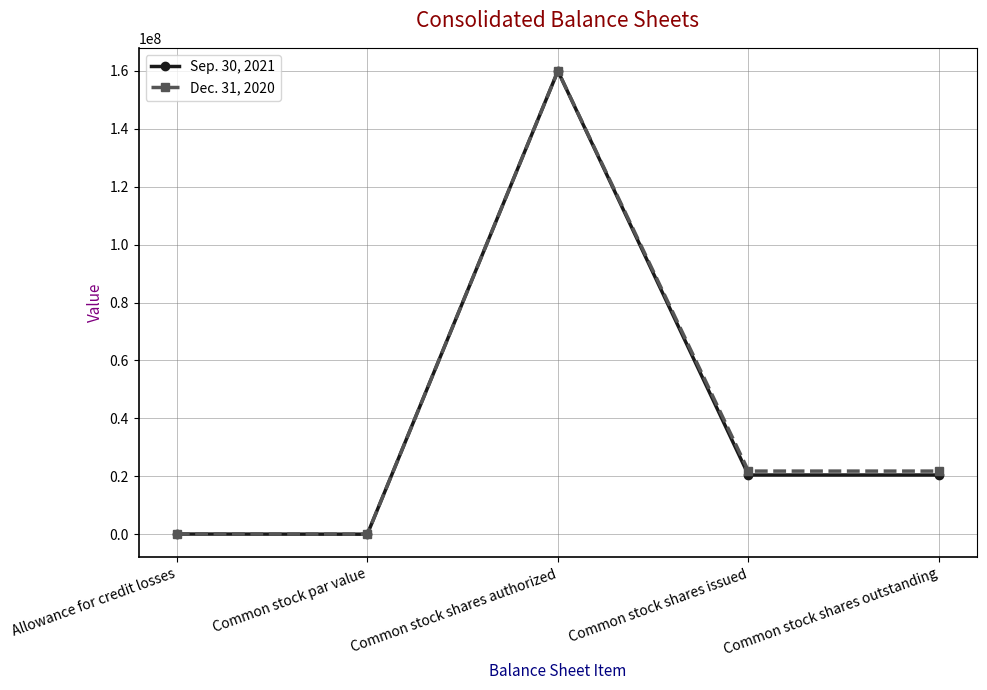

Which category has the highest value across all series?

Common stock shares authorized